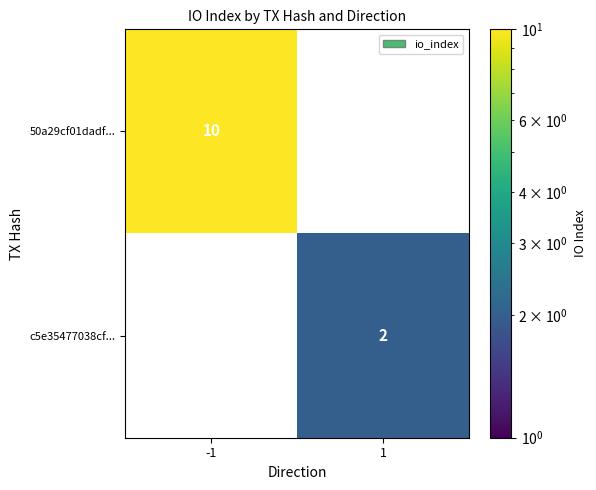

What is the spread (max minus min) of values at 1?

2